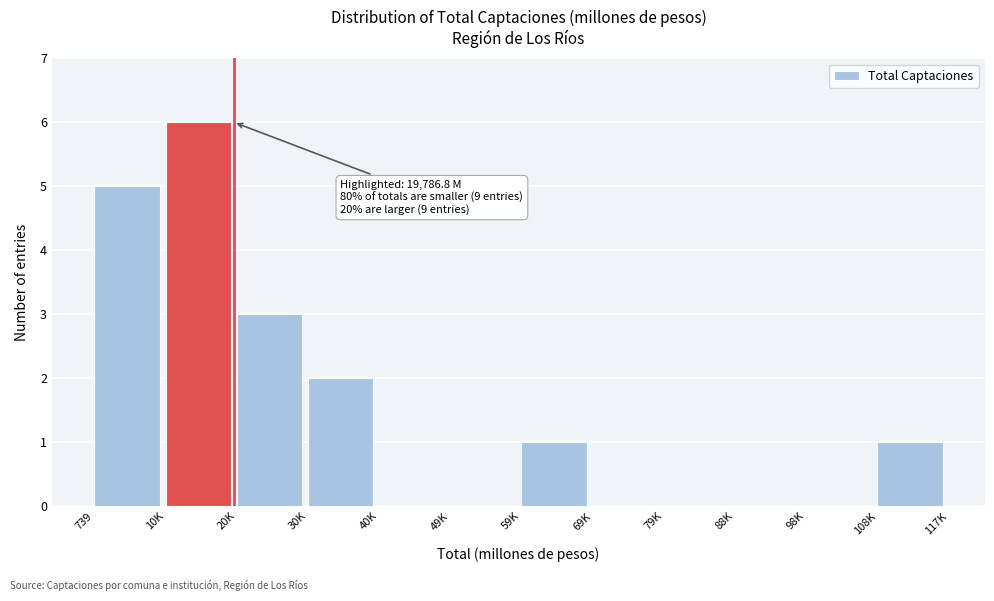

Reading left to right, transcribe all the data shown in this chart.

739=5	10K=6	20K=3	30K=2	40K=0	49K=0	59K=1	69K=0	79K=0	88K=0	98K=0	108K=1